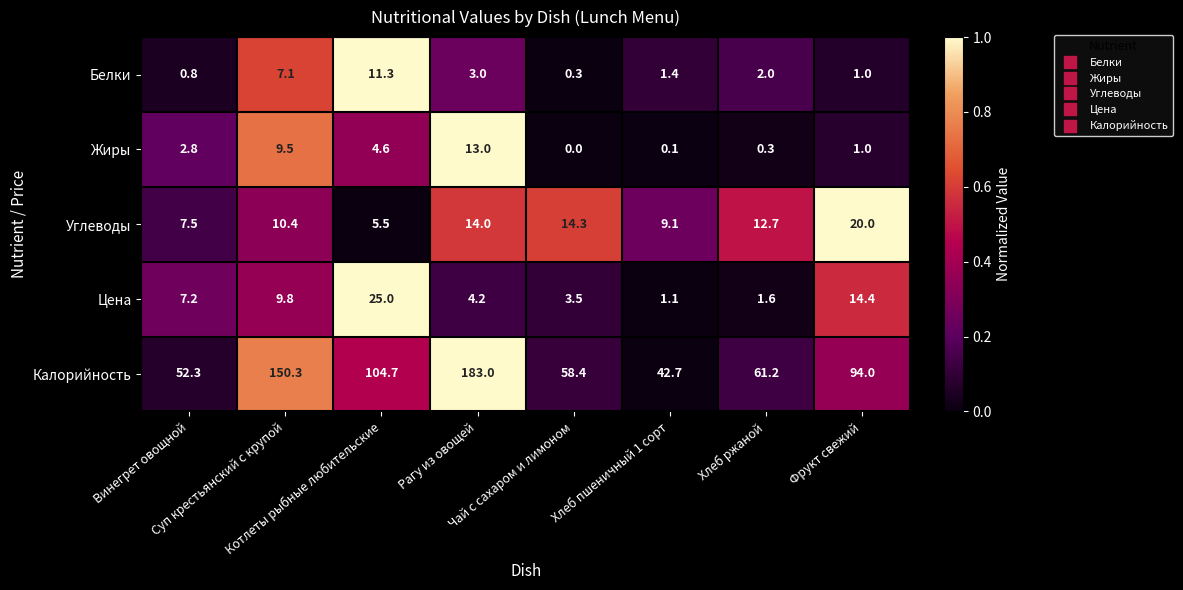

What is the difference between the maximum and minimum values in the Цена series?

23.9